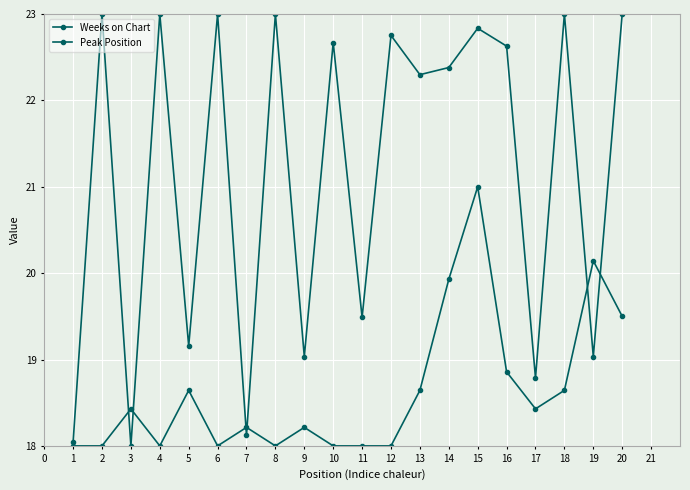

At which category does Peak Position reach its first local valley?

4